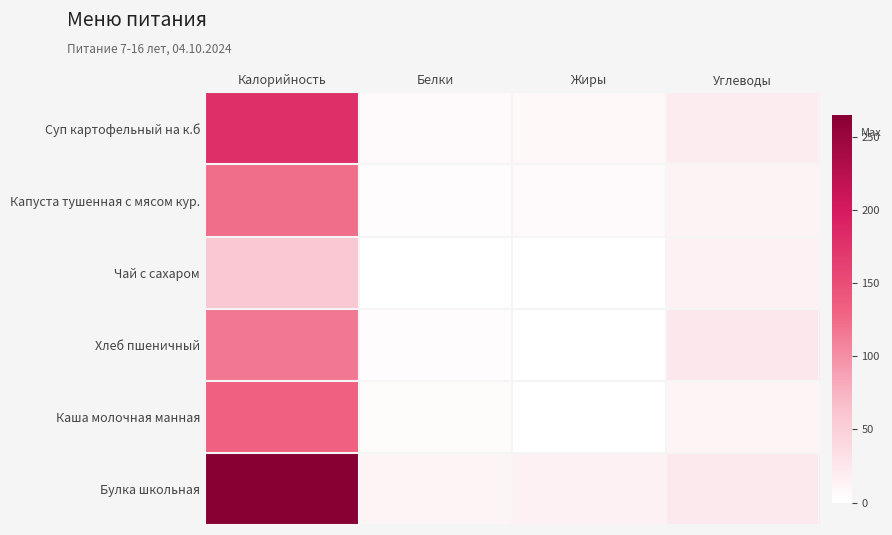

Reading right to left, extract all data points from this chart.

Суп картофельный на к.б: Углеводы=19.9	Жиры=7.4	Белки=5.8	Калорийность=178.5
Капуста тушенная с мясом кур.: Углеводы=14.2	Жиры=7.0	Белки=3.5	Калорийность=123.0
Чай с сахаром: Углеводы=15.1	Жиры=0.0	Белки=0.2	Калорийность=57.0
Хлеб пшеничный: Углеводы=24.2	Жиры=0.5	Белки=4.0	Калорийность=116.9
Каша молочная манная: Углеводы=11.9	Жиры=1.0	Белки=4.8	Калорийность=132.4
Булка школьная: Углеводы=22.8	Жиры=14.8	Белки=11.4	Калорийность=265.0